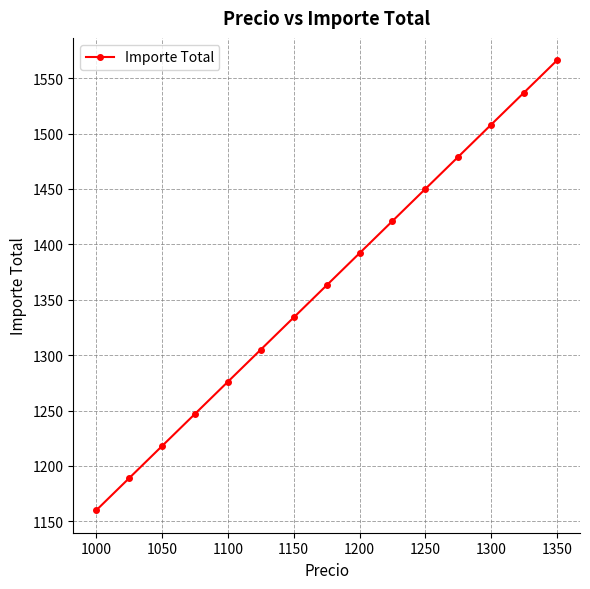

True or false: the data has more than 0 interior local peaks.

False